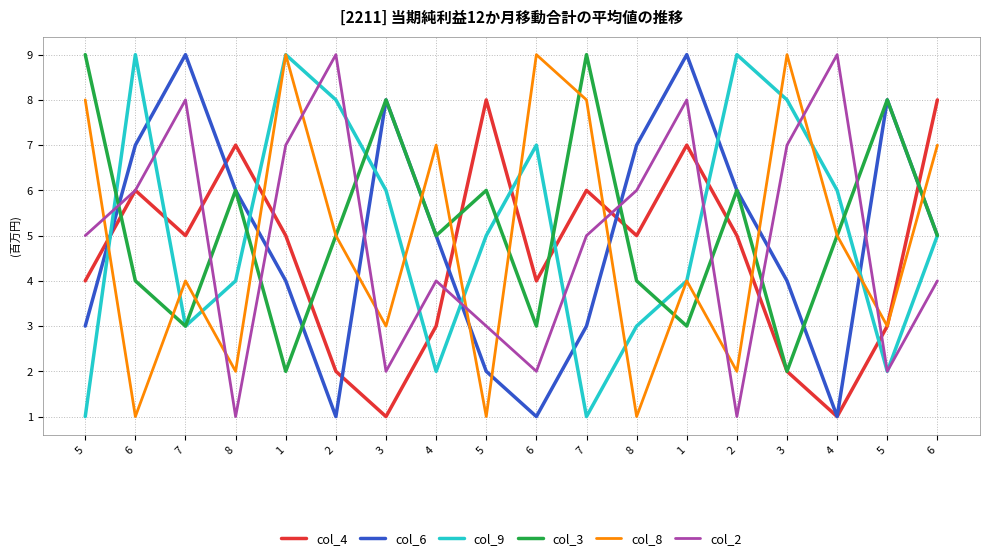

What is the difference between the maximum and minimum values in the col_2 series?

8